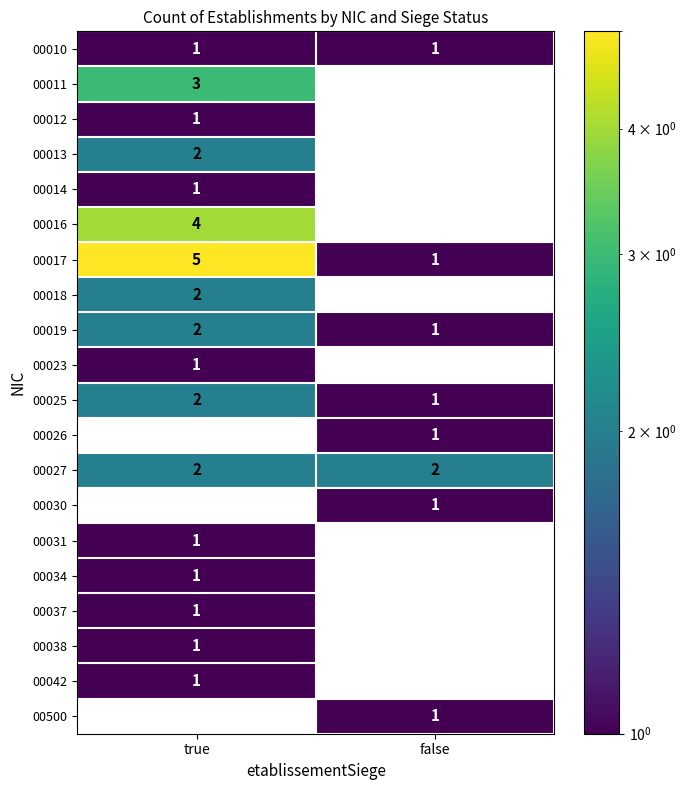

What is the difference between the maximum and minimum values in the 00011 series?

3